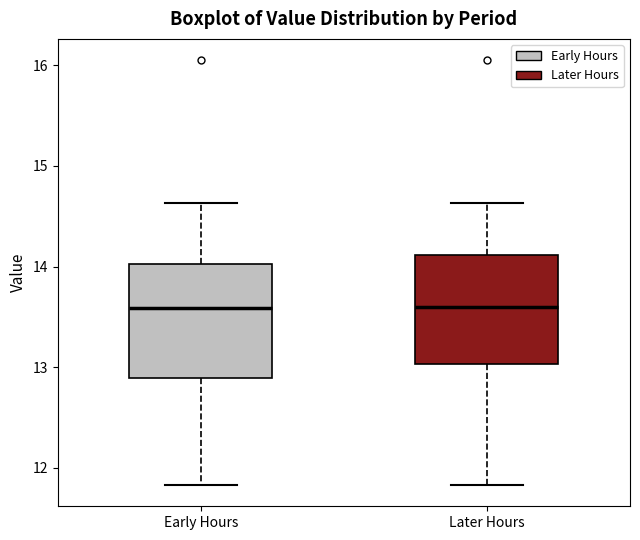

Reading left to right, read every box against the y-axis: the position of its median line, the range the box covers, and the ends of its whiskers. The values are not printed on the chart, so give them approximately, as read against the axis.

Early Hours: median 13.6, box 12.9 to 14.0, whiskers 11.8 to 14.6
Later Hours: median 13.6, box 13.0 to 14.1, whiskers 11.8 to 14.6